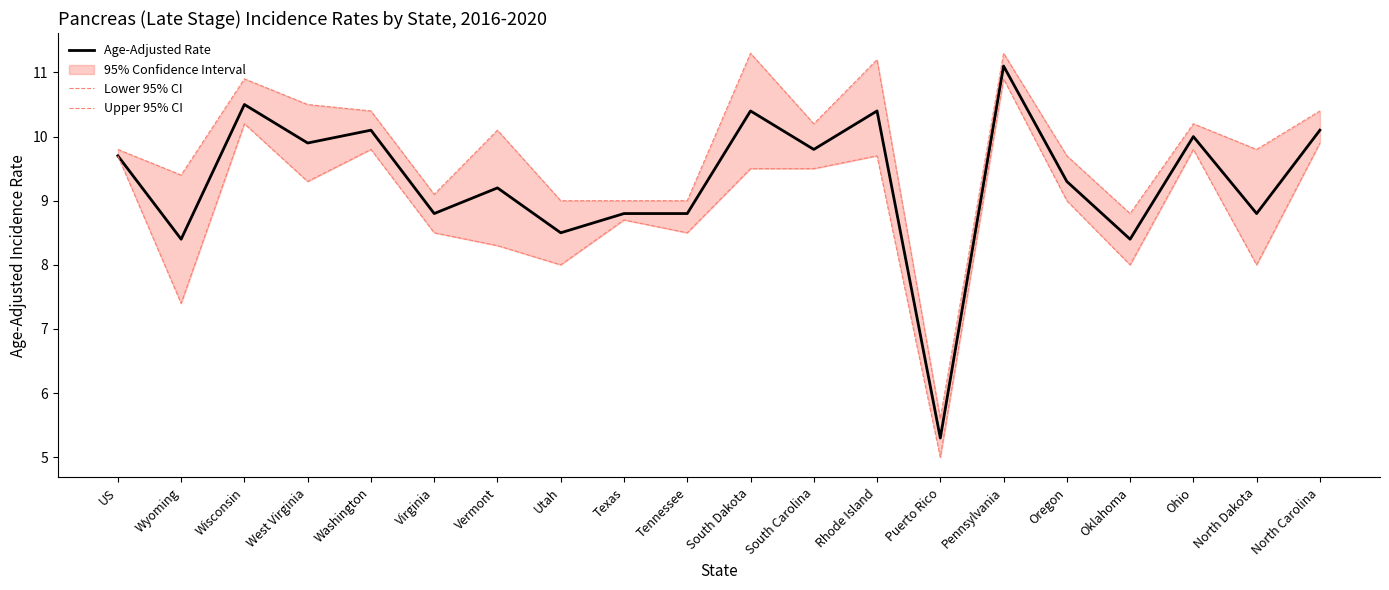

How many categories are shown in the chart?

20